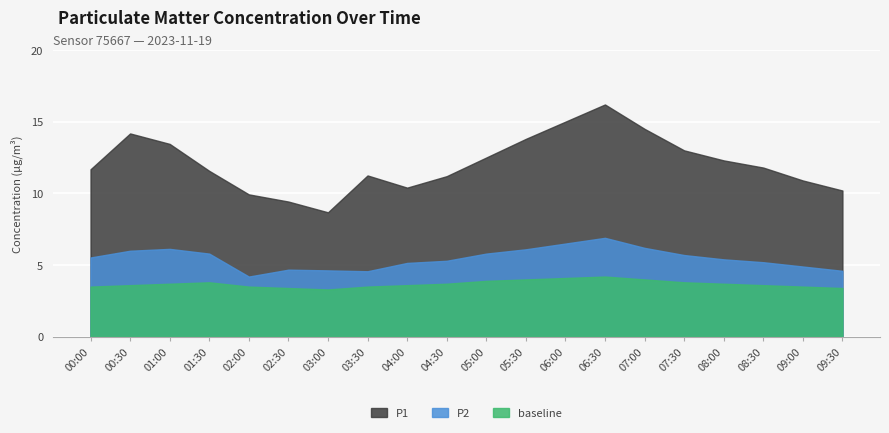

What position from the left is 00:30?

2